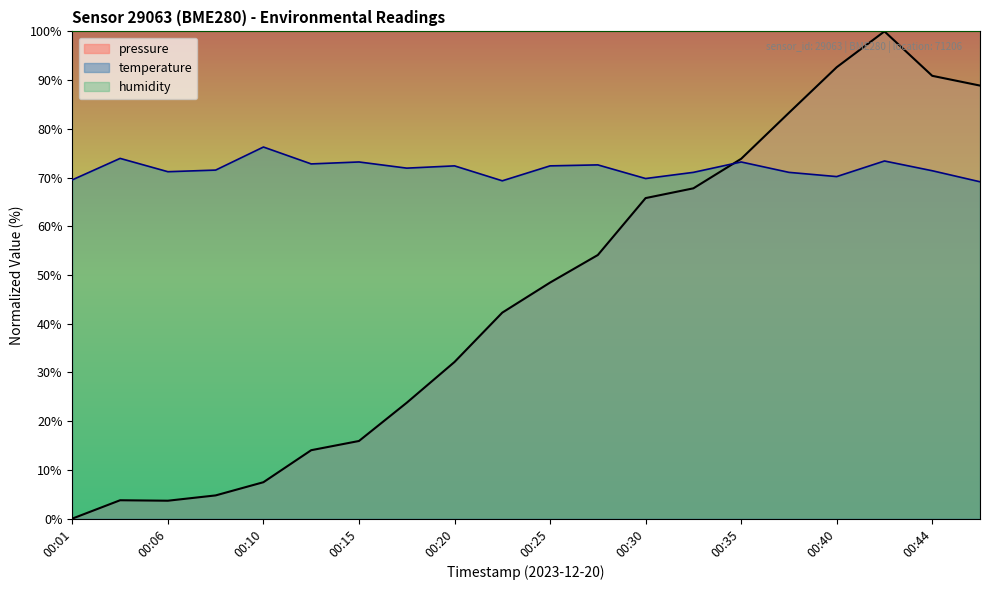

Reading right to left, extract all data points from this chart.

pressure: 88.9	90.9	100.0	92.6	83.3	73.8	67.8	65.8	54.1	48.4	42.3	32.1	23.8	15.9	14.0	7.5	4.8	3.7	3.8	0.0
temperature: 69.1	71.4	73.4	70.2	71.1	73.2	71.1	69.8	72.6	72.4	69.3	72.4	71.9	73.2	72.8	76.3	71.5	71.2	73.9	69.5